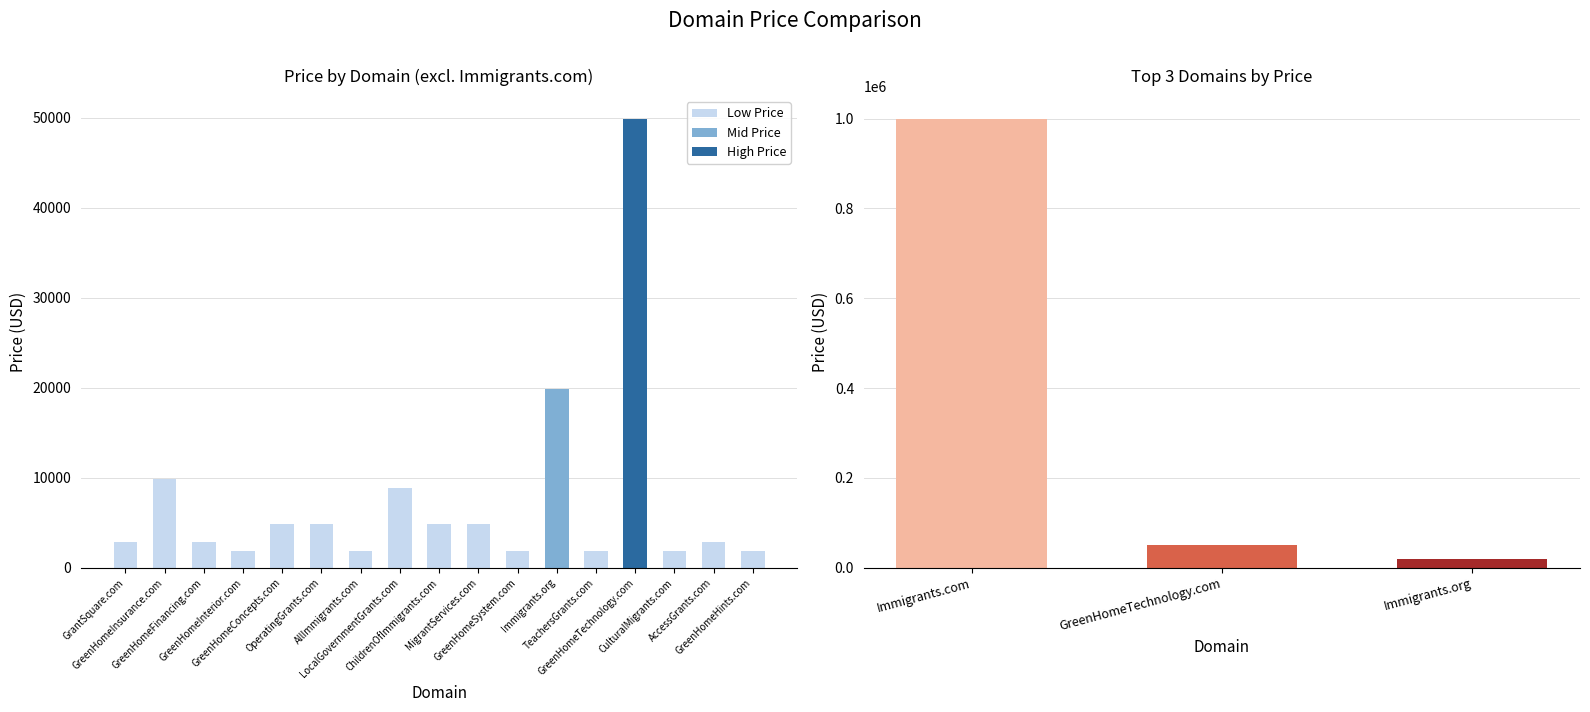

Rank the categories by value from lowest to highest.

GreenHomeInterior.com, AllImmigrants.com, GreenHomeSystem.com, TeachersGrants.com, CulturalMigrants.com, GreenHomeHints.com, GrantSquare.com, GreenHomeFinancing.com, AccessGrants.com, GreenHomeConcepts.com, OperatingGrants.com, ChildrenOfImmigrants.com, MigrantServices.com, LocalGovernmentGrants.com, GreenHomeInsurance.com, Immigrants.org, GreenHomeTechnology.com